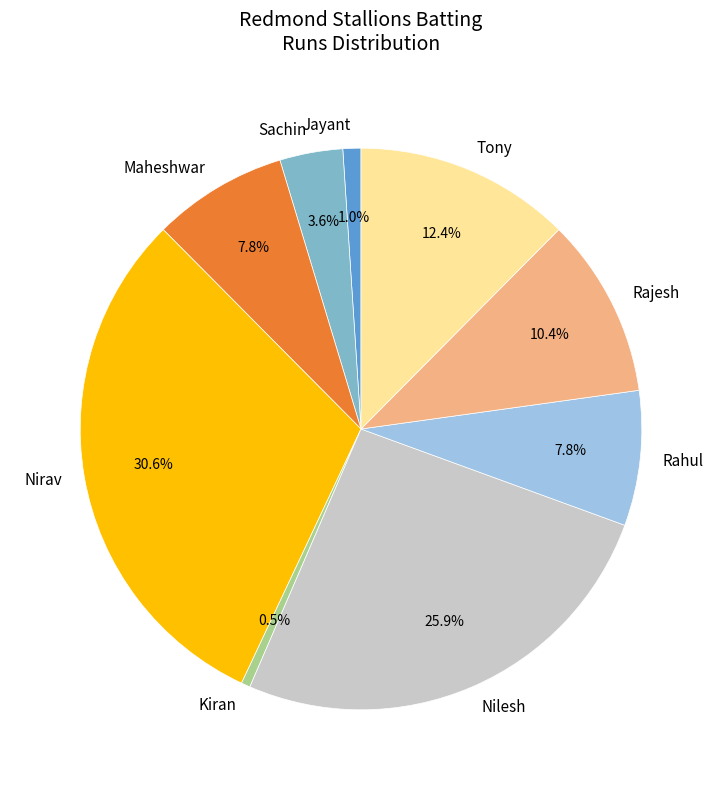

Which has a higher value, Nilesh or Tony?

Nilesh